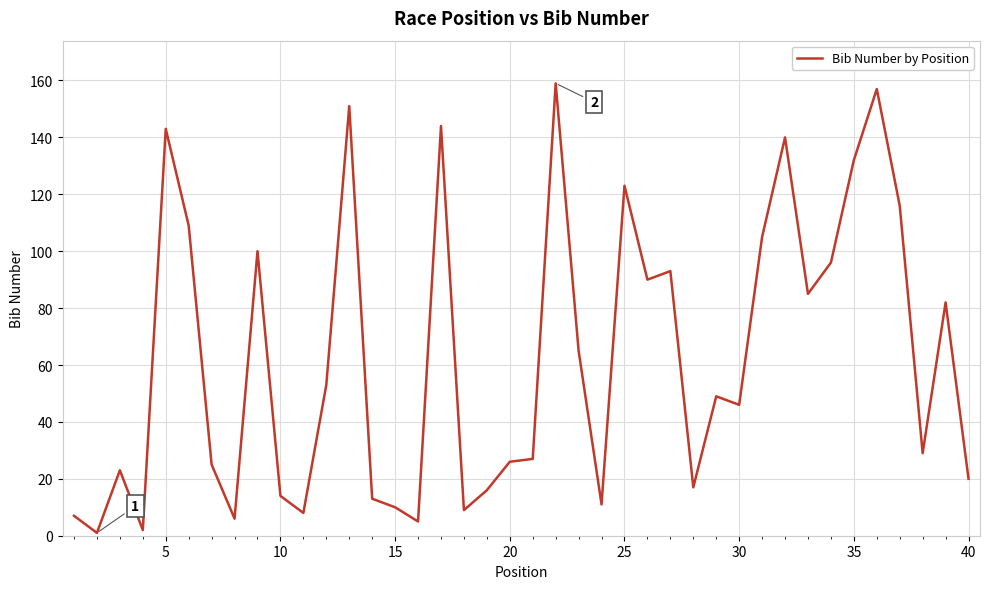

Reading left to right, list all the values displayed in this chart.

7	1	23	2	143	109	25	6	100	14	8	53	151	13	10	5	144	9	16	26	27	159	65	11	123	90	93	17	49	46	105	140	85	96	132	157	116	29	82	20